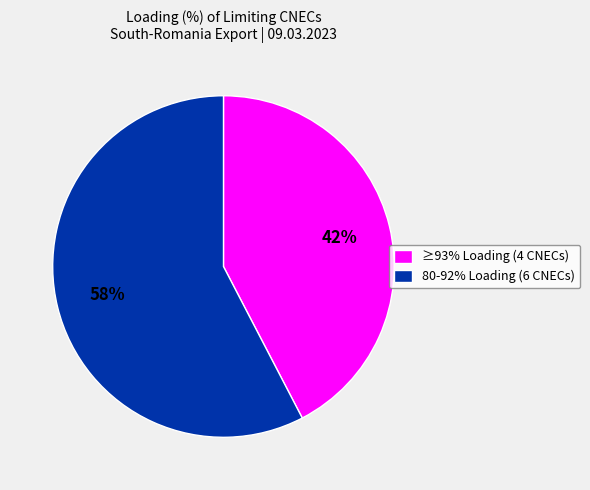

Which has a higher value, 80-92% Loading (6 CNECs) or ≥93% Loading (4 CNECs)?

80-92% Loading (6 CNECs)